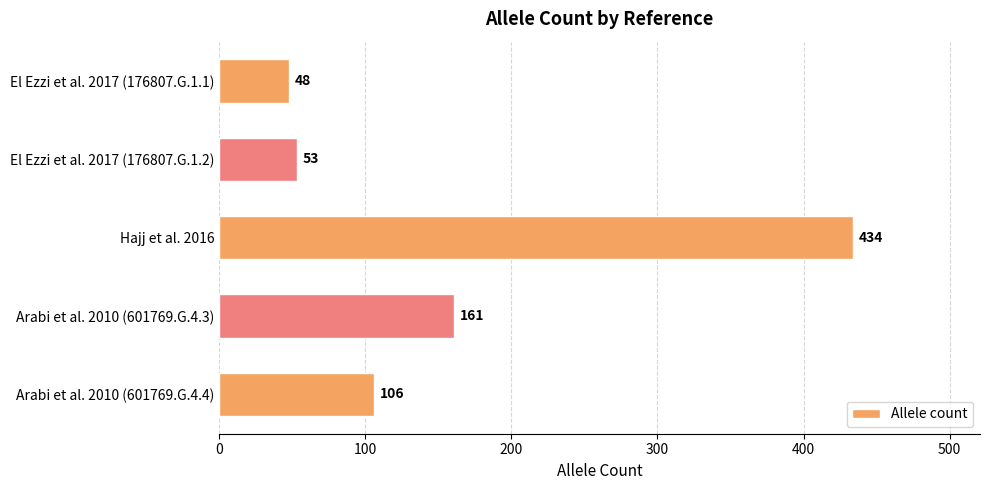

Reading top to bottom, list all the values displayed in this chart.

48	53	434	161	106